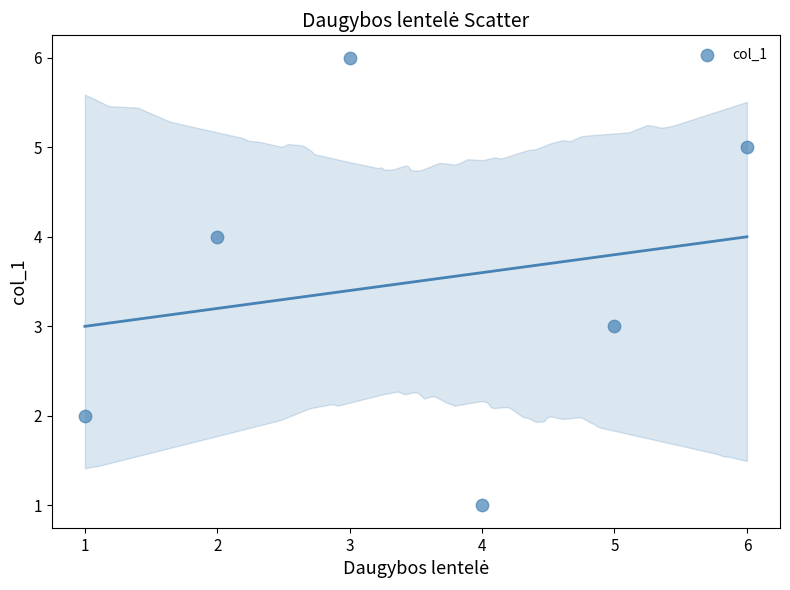

What is the average Y value?

4